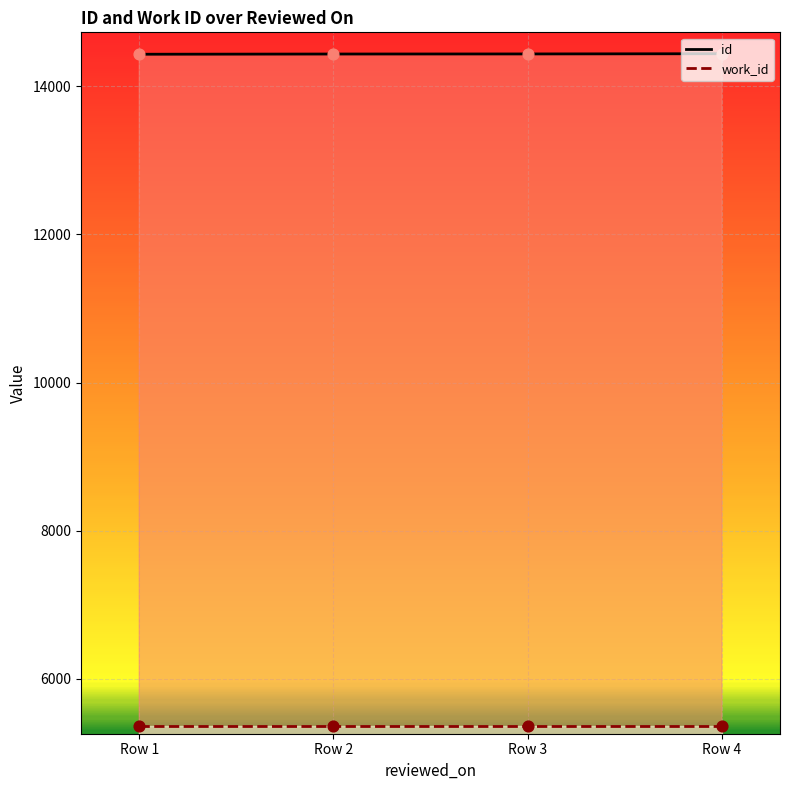

Is the value of id at Row 4 greater than the value of work_id at Row 1?

Yes